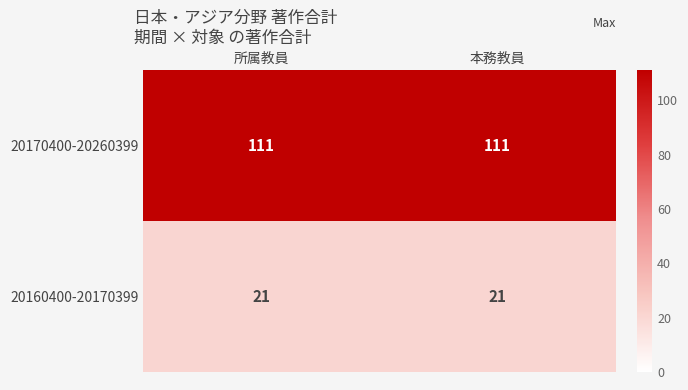

The value of 20160400-20170399 at 所属教員 is 21. True or false?

True